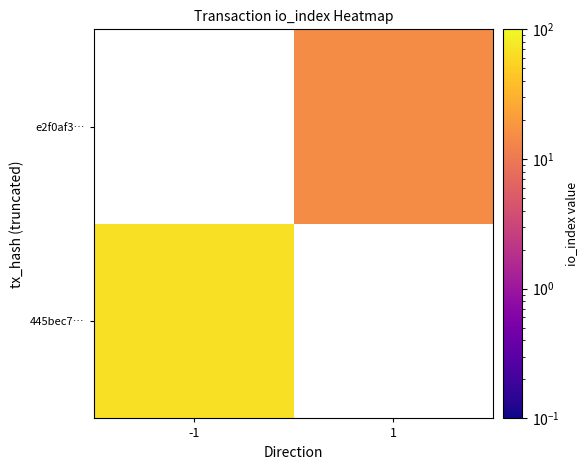

Which has a higher value, 1 or -1?

-1